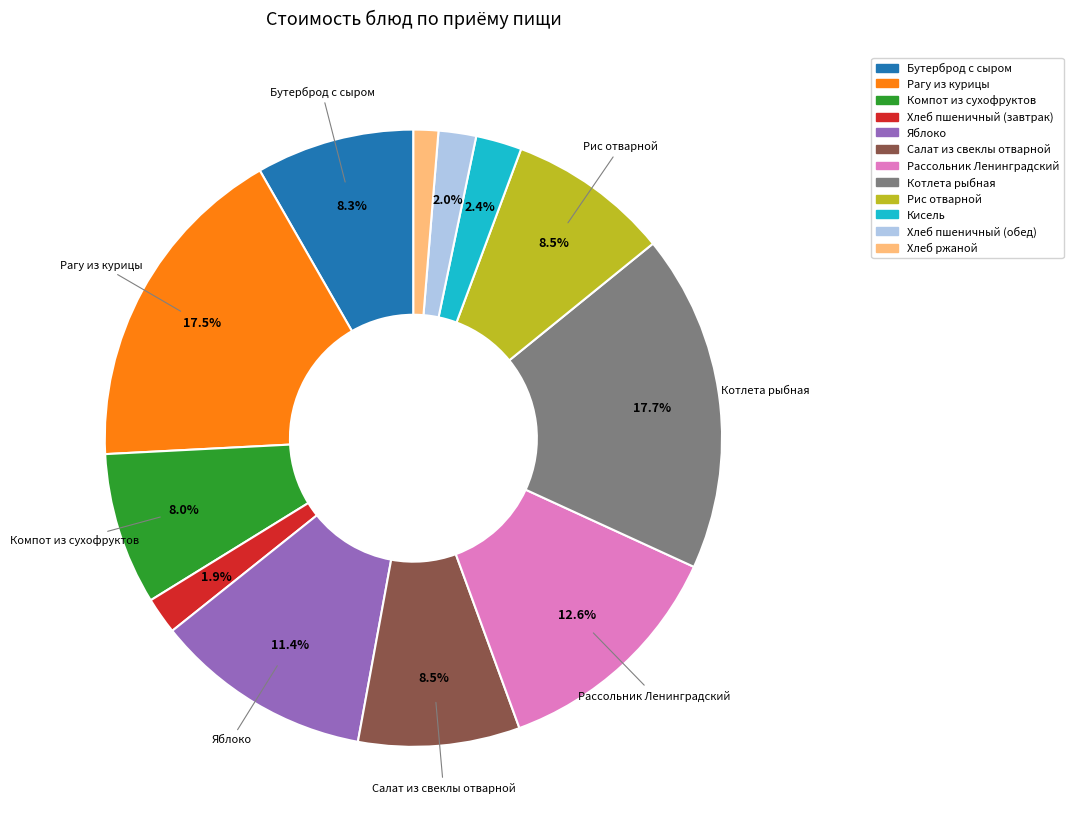

What percentage is the Бутерброд с сыром slice, to the nearest percent?

8%